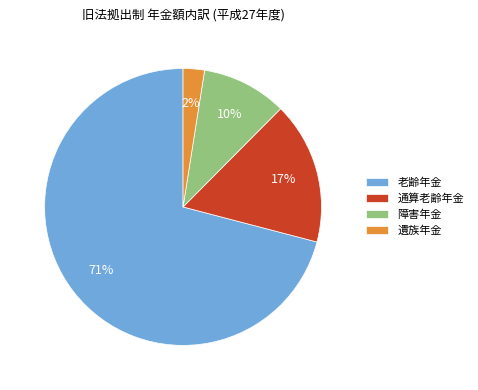

How many segments does this pie chart have?

4